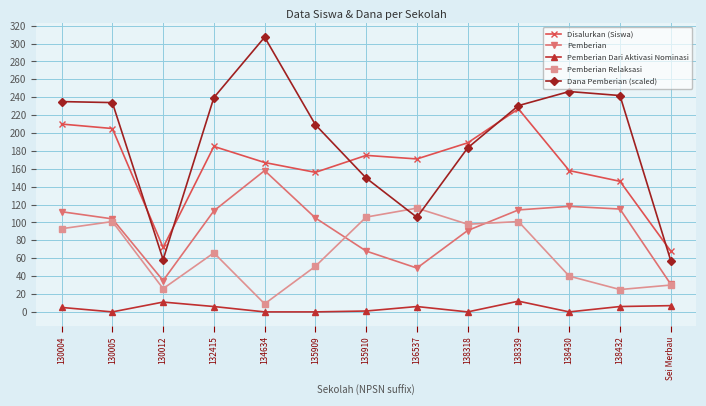

Which category has the highest value in the Disalurkan (Siswa) series?

138339